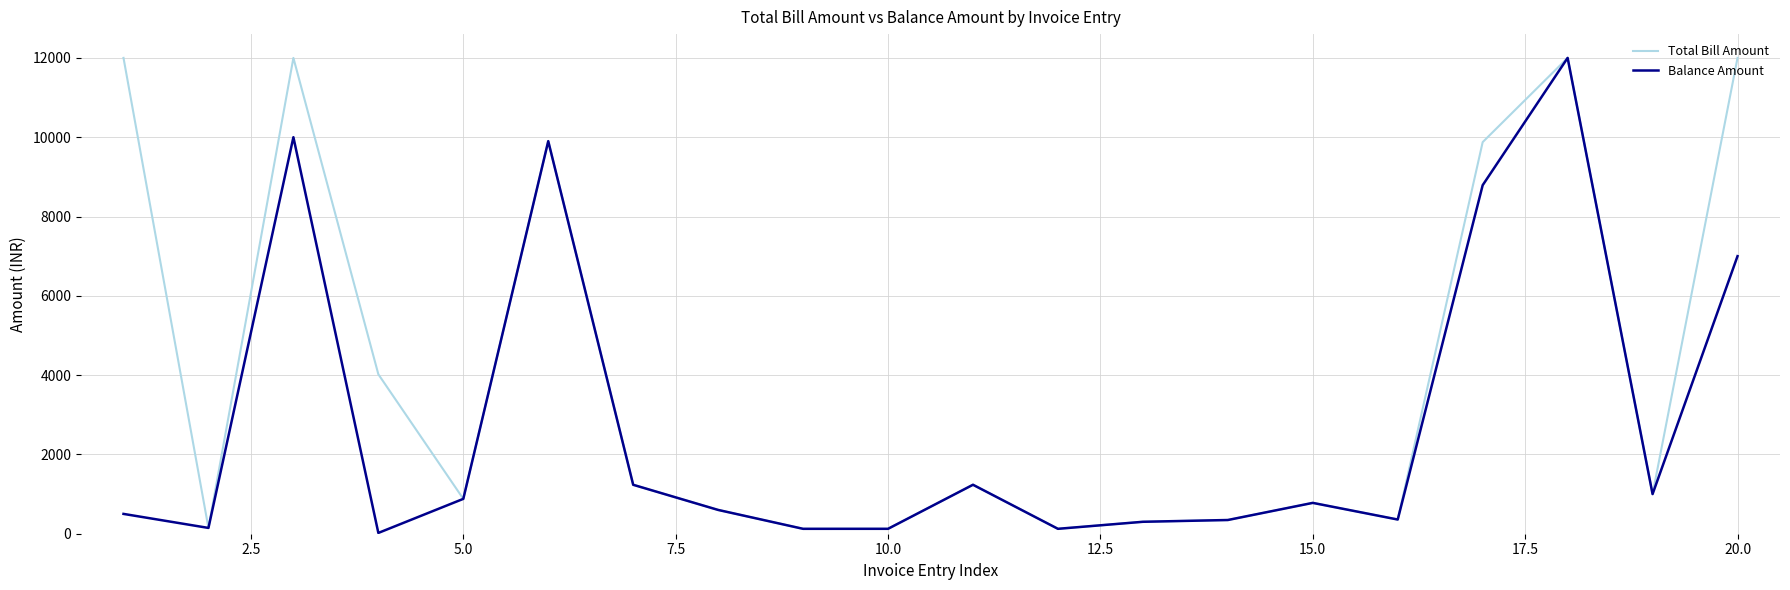

Rank the series by their average value, from highest to lowest.

Total Bill Amount, Balance Amount